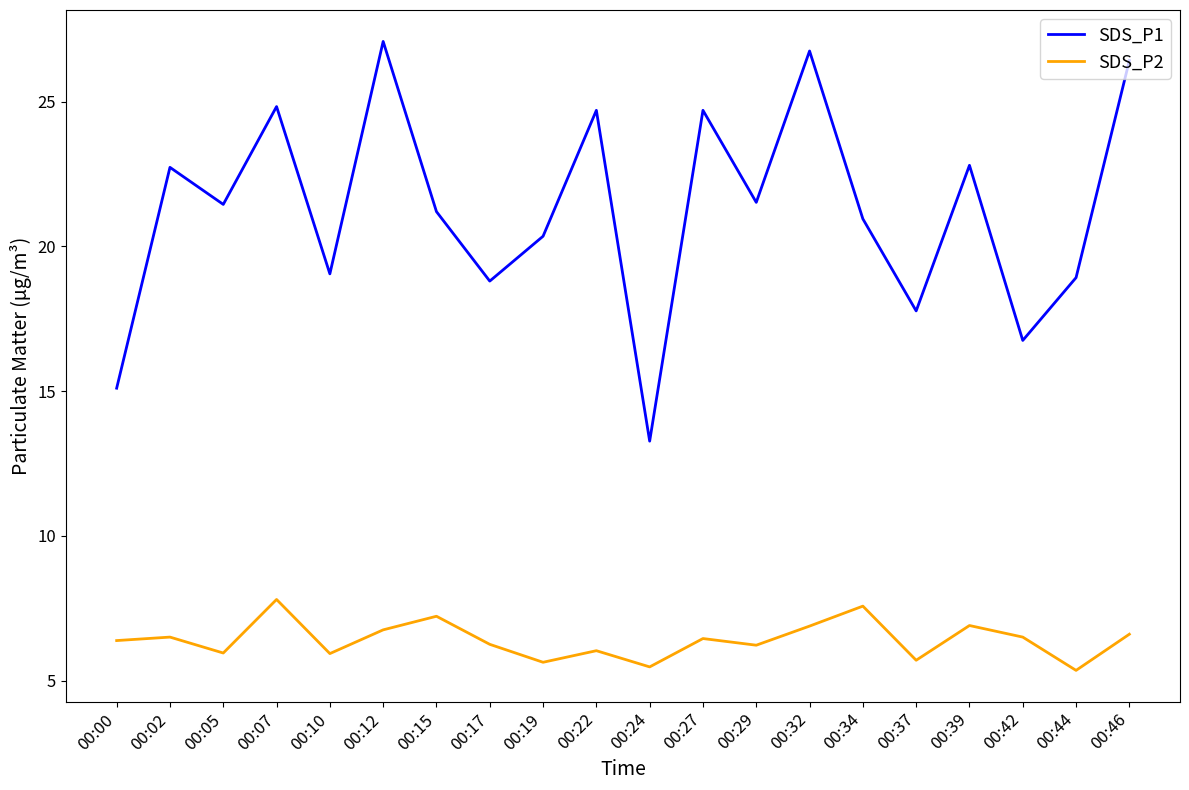

Rank the series by their maximum value, from lowest to highest.

SDS_P2, SDS_P1